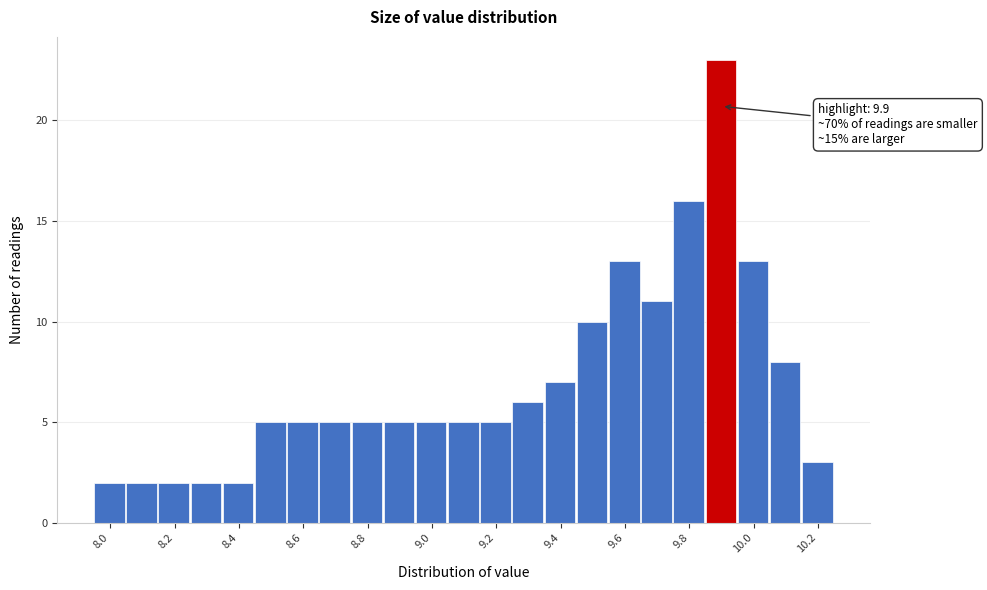

Which range on the x-axis has the tallest bar?

9.85 to 9.95